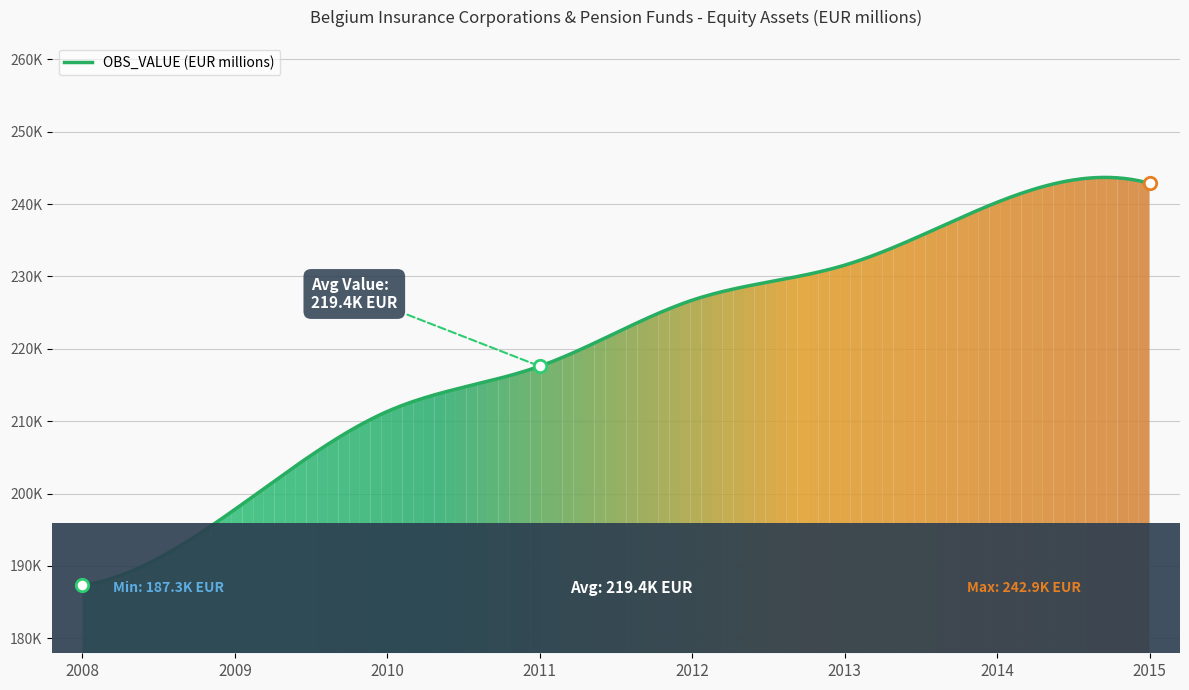

What is the change in value from 2008 to 2012?

+39406.4